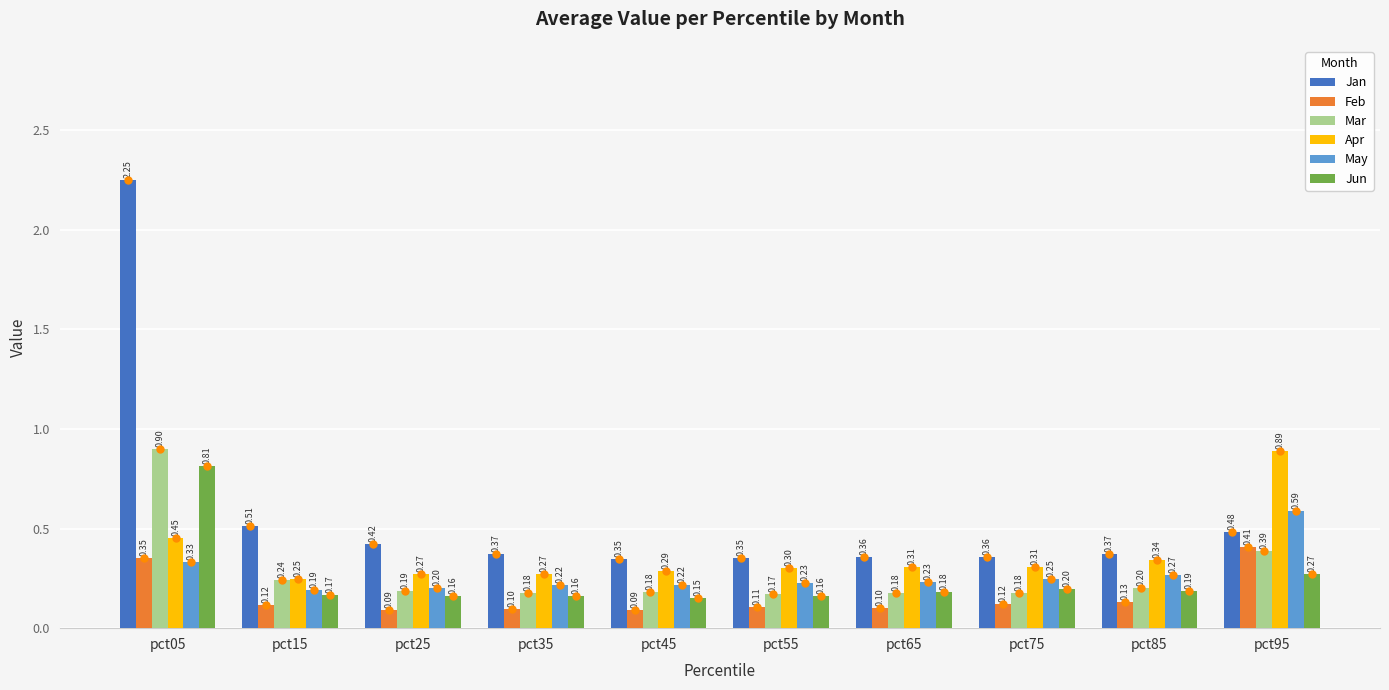

Rank the series by their maximum value, from highest to lowest.

Jan, Mar, Apr, Jun, May, Feb